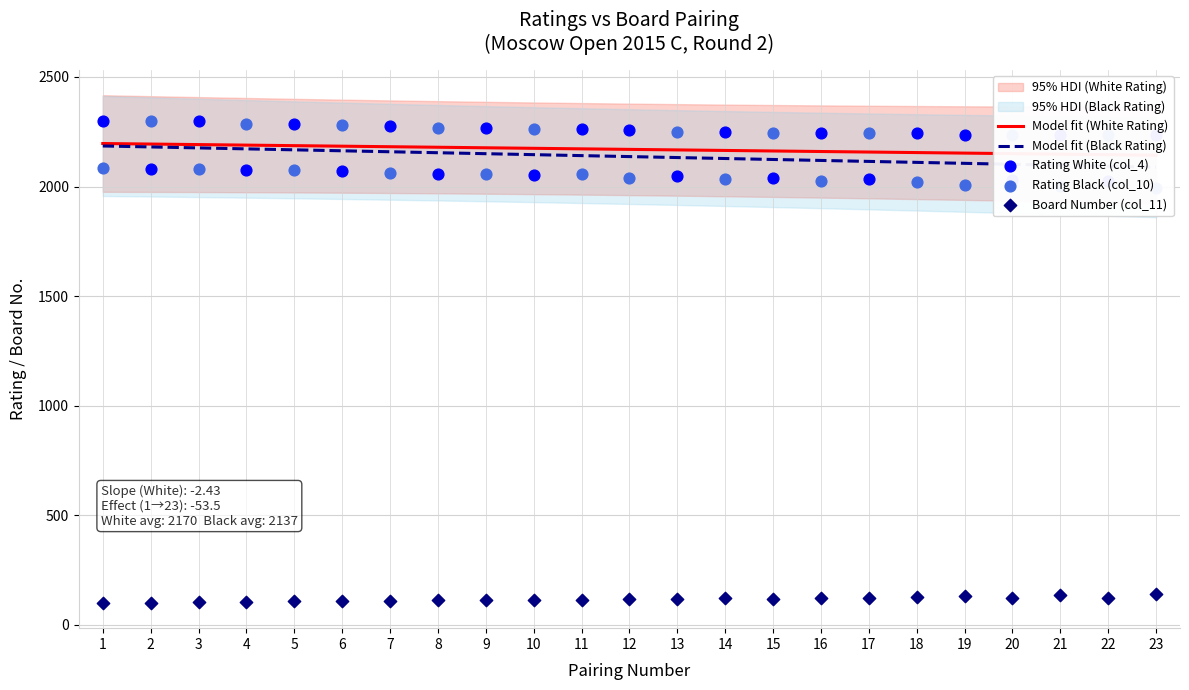

Which series reaches the maximum Y coordinate?

Rating White (col_4)